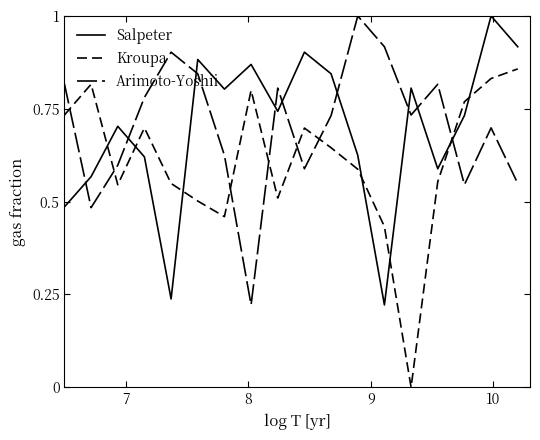

Does the chart have visible grid lines?

No